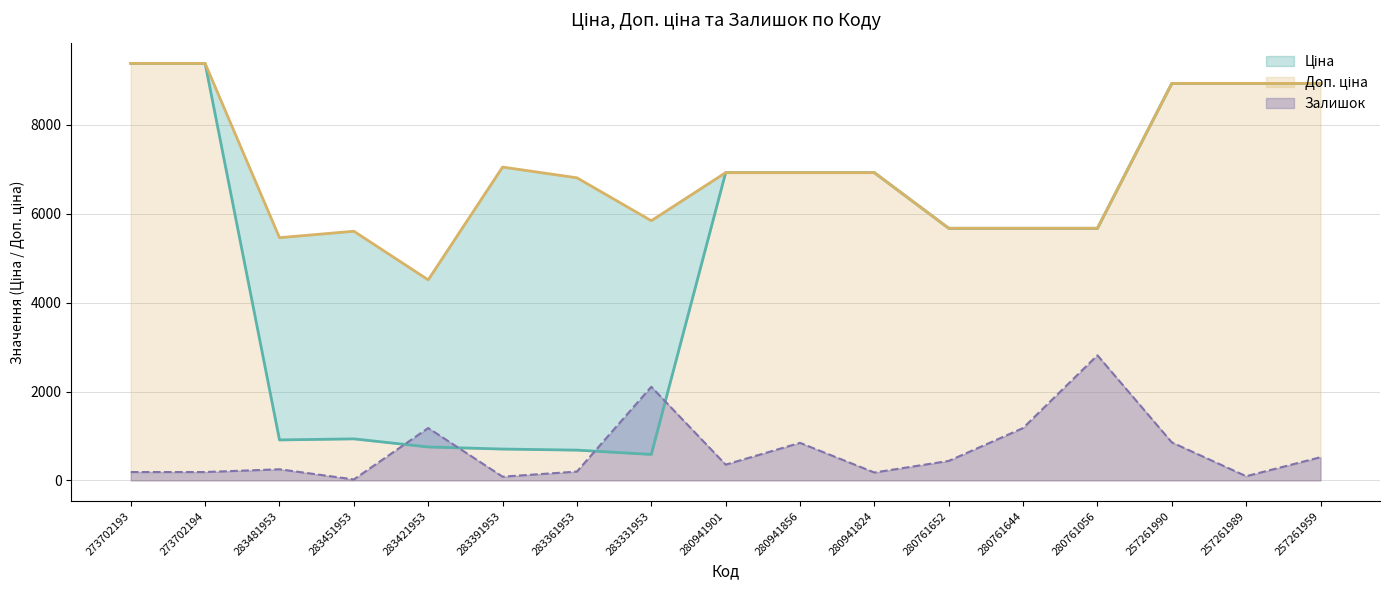

Reading right to left, extract all data points from this chart.

Ціна: 8934.1	8934.1	8934.1	5673.8	5673.8	5673.8	6925.7	6925.7	6925.7	584.4	681.0	705.1	752.2	934.5	910.4	9384.0	9384.0
Доп. ціна: 8934.1	8934.1	8934.1	5673.8	5673.8	5673.8	6925.7	6925.7	6925.7	5843.9	6809.8	7051.3	4513.3	5607.2	5462.3	9384.0	9384.0
Залишок: 521.3	93.8	855.0	2815.2	1178.2	437.9	177.3	844.6	354.5	2106.2	198.1	83.4	1178.2	20.9	250.2	187.7	187.7